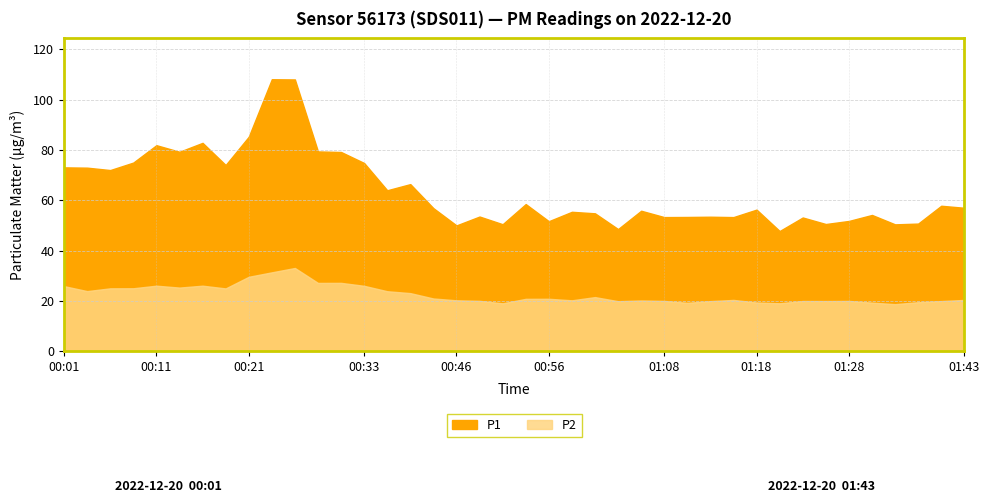

What is the label of the 23rd point from the left?

00:58